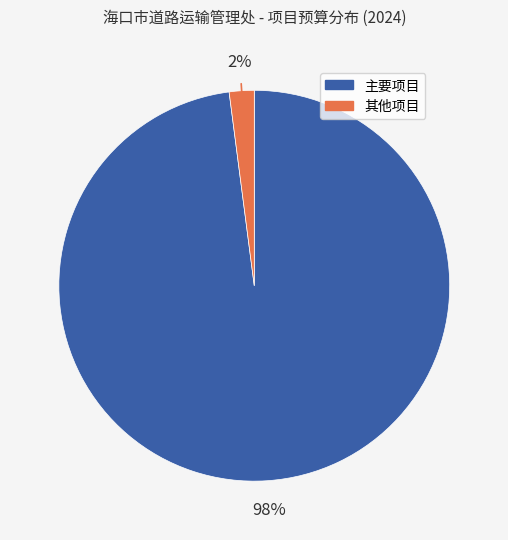

To the nearest percent, what is the average slice percentage?

50%